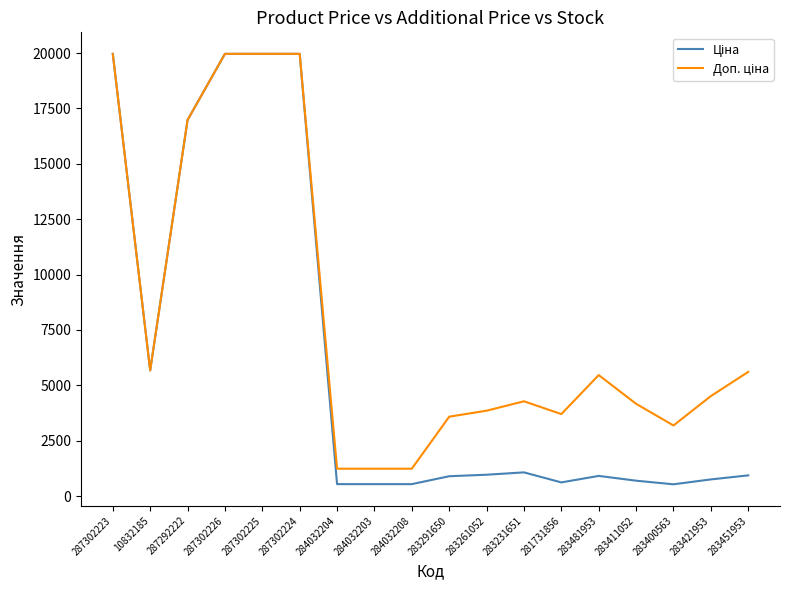

What is the spread (max minus min) of values at 284032204?

696.4